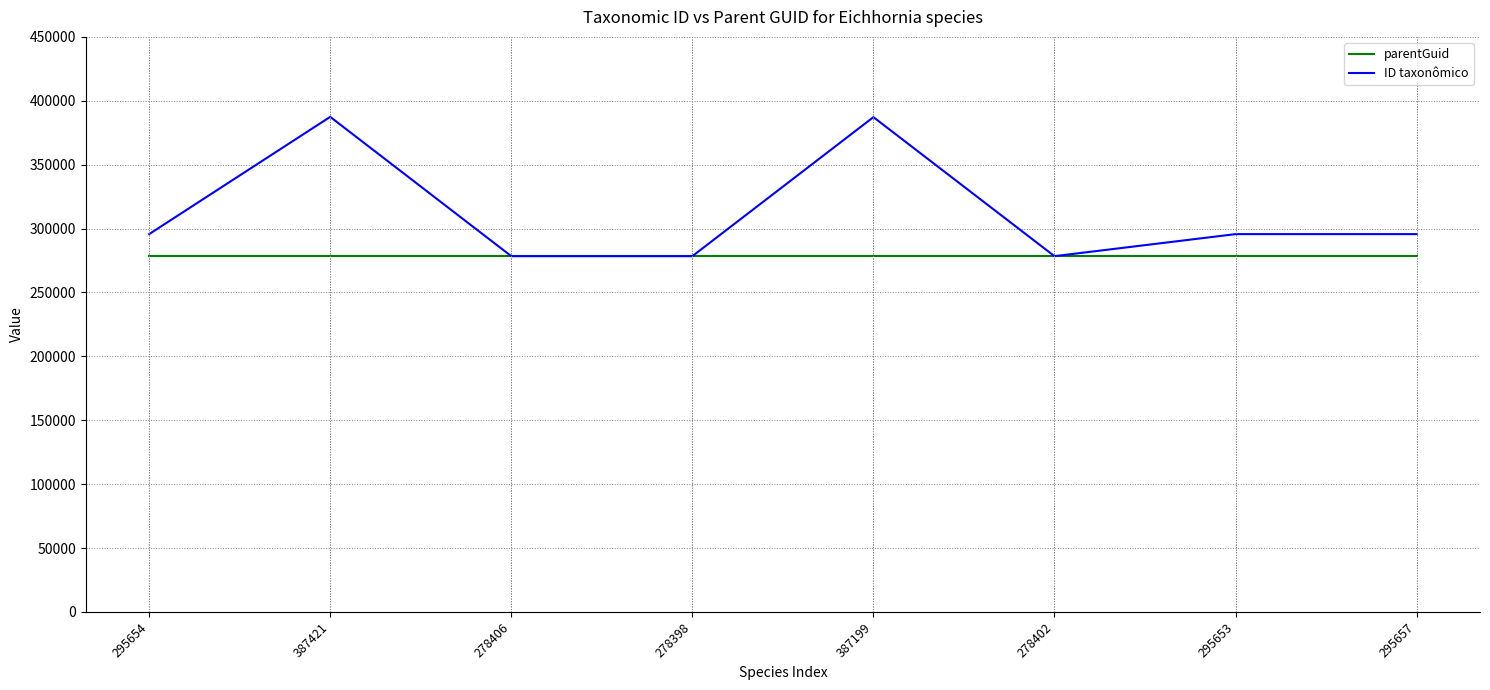

True or false: parentGuid has a value of 67428 at 387199.

False